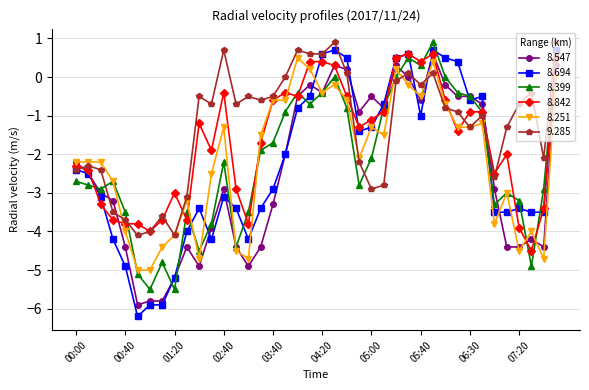

What is the value of the 8.547 point at the 12th from the left?

-3.9